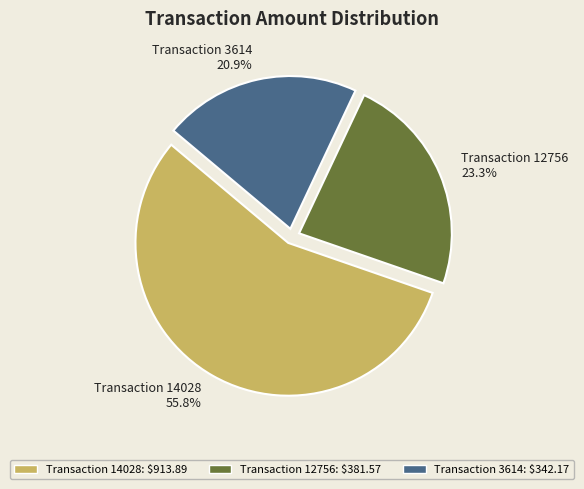

Which slice is the largest?

14028